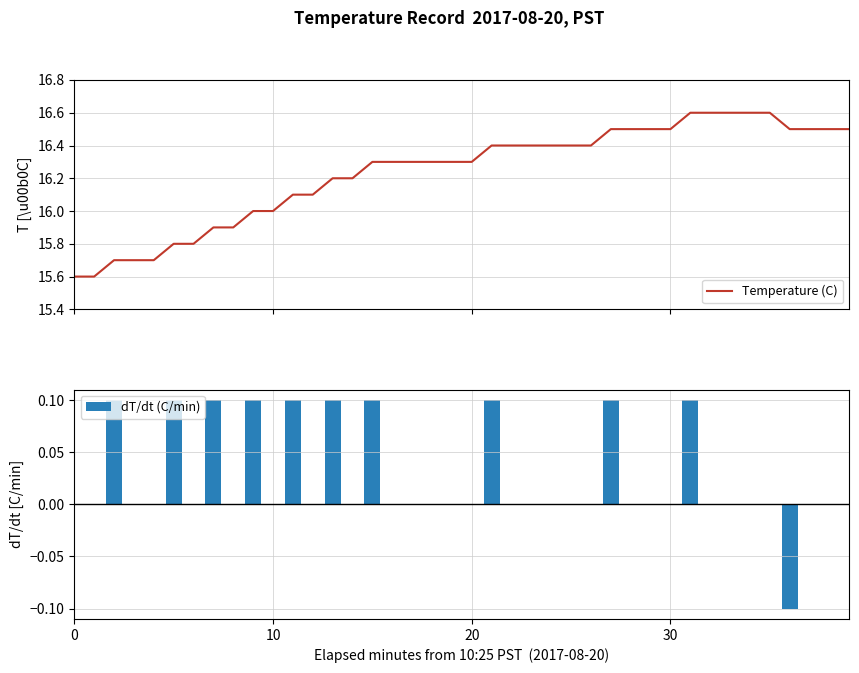

Count the number of data series in this chart.

2